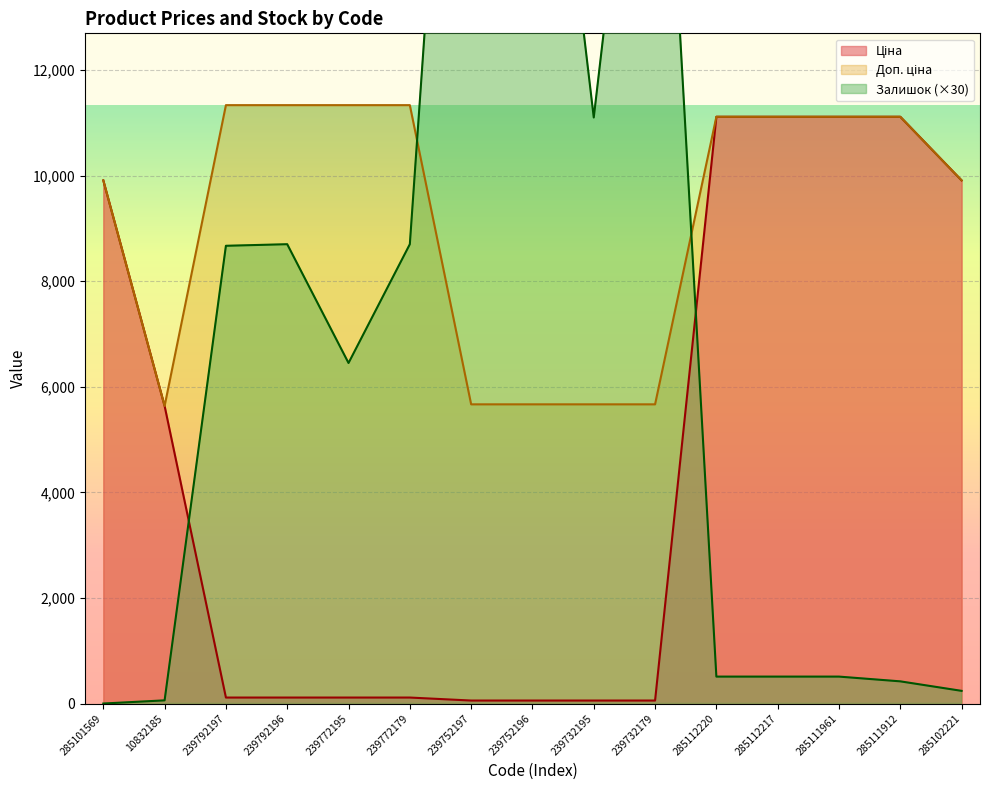

What is the difference between the maximum and minimum values in the Ціна series?

11056.9